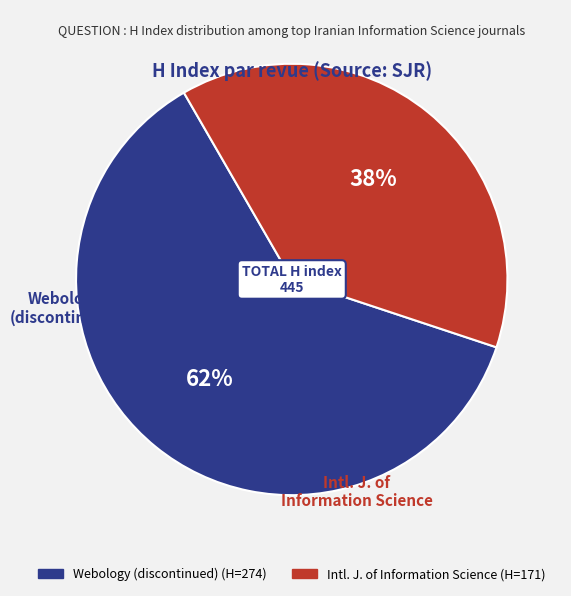

To the nearest percent, what is the average slice percentage?

50%